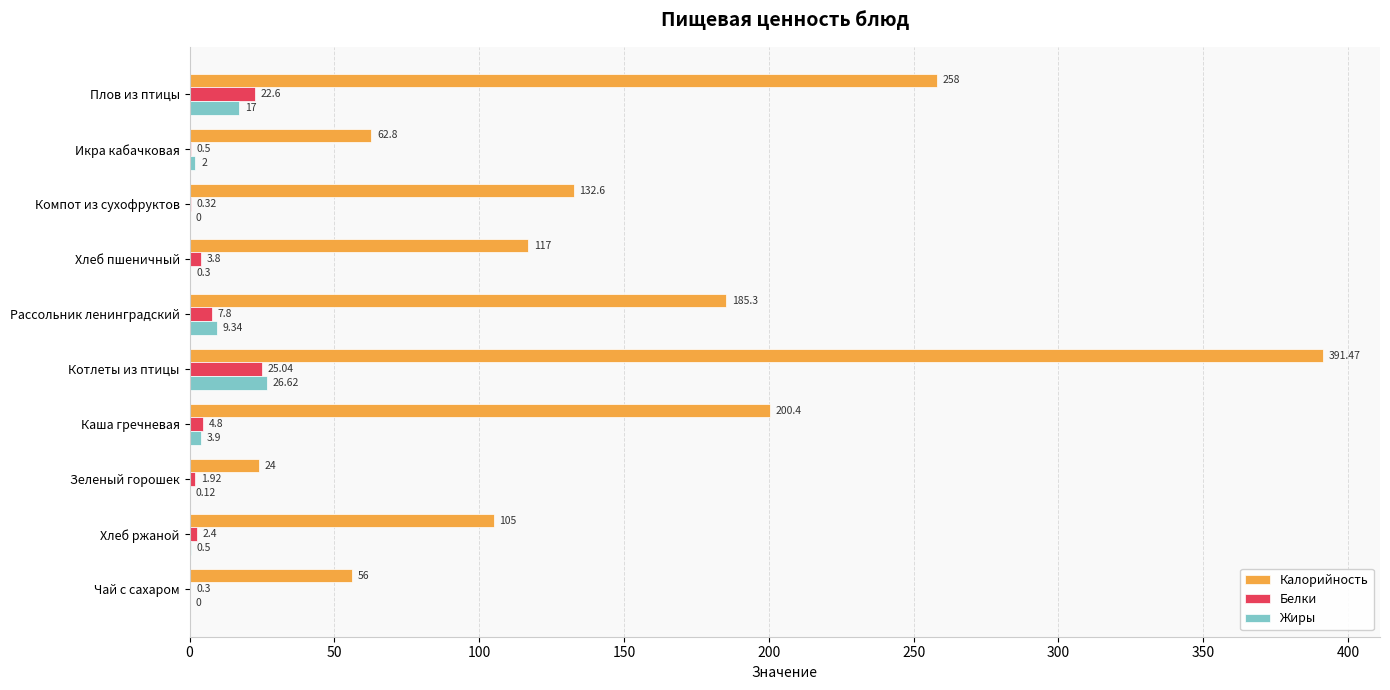

At which label does Белки reach its peak?

Котлеты из птицы